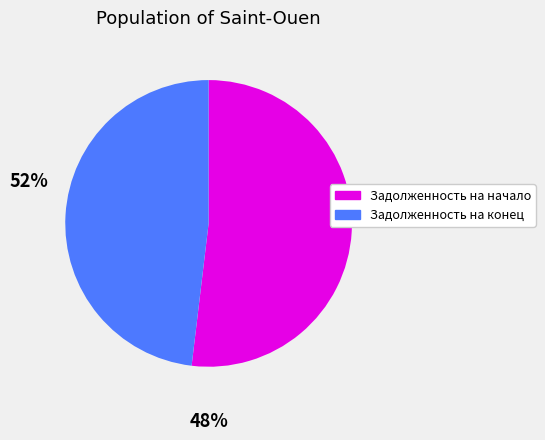

Is there any slice that represents more than half of the pie?

Yes